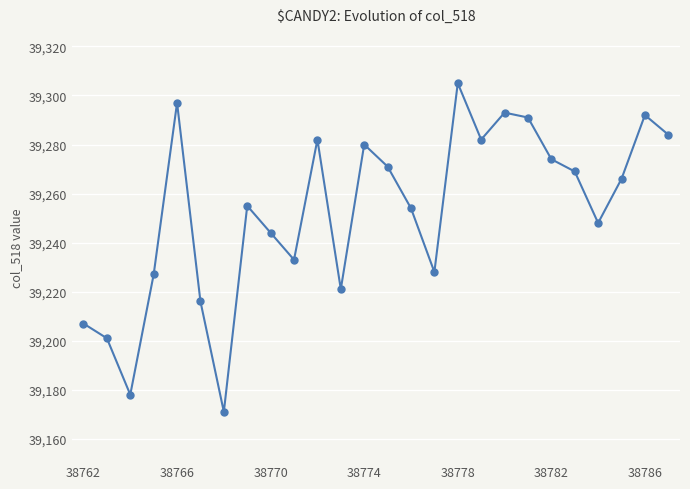

Reading left to right, list all the values displayed in this chart.

39207	39201	39178	39227	39297	39216	39171	39255	39244	39233	39282	39221	39280	39271	39254	39228	39305	39282	39293	39291	39274	39269	39248	39266	39292	39284